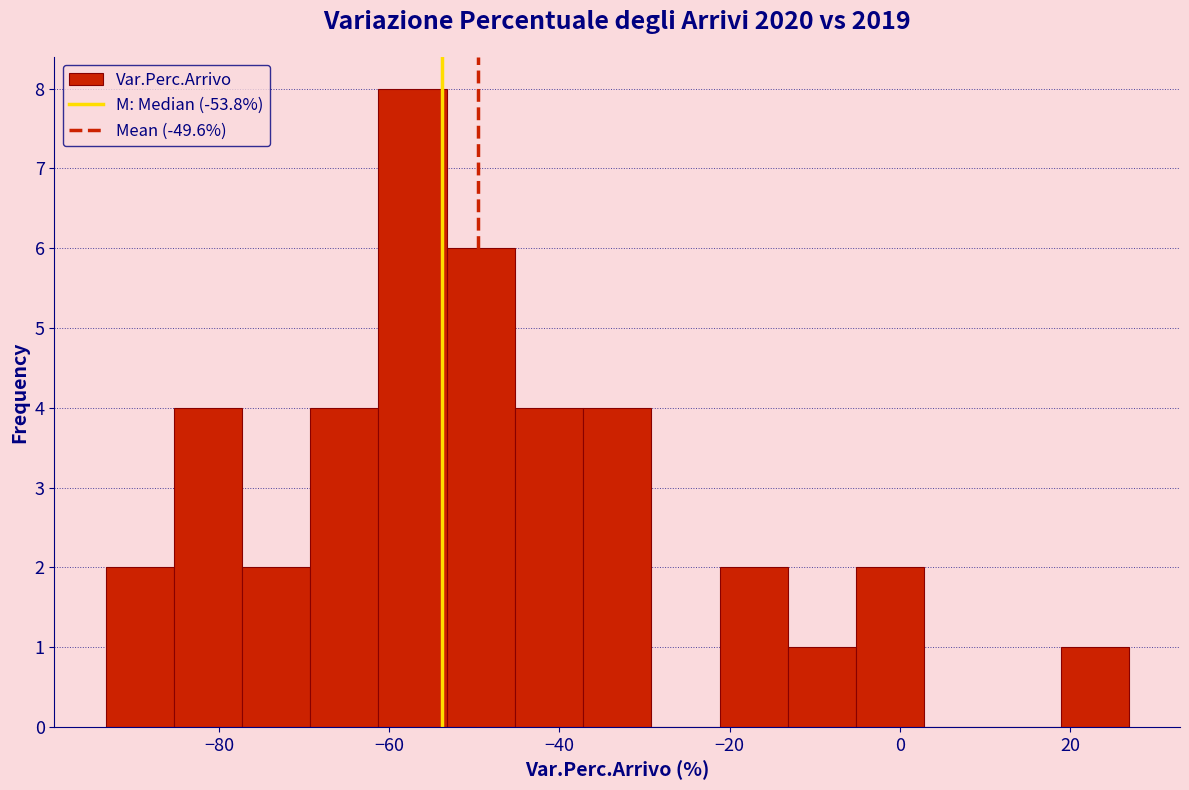

Which range on the x-axis has the tallest bar?

-62 to -54